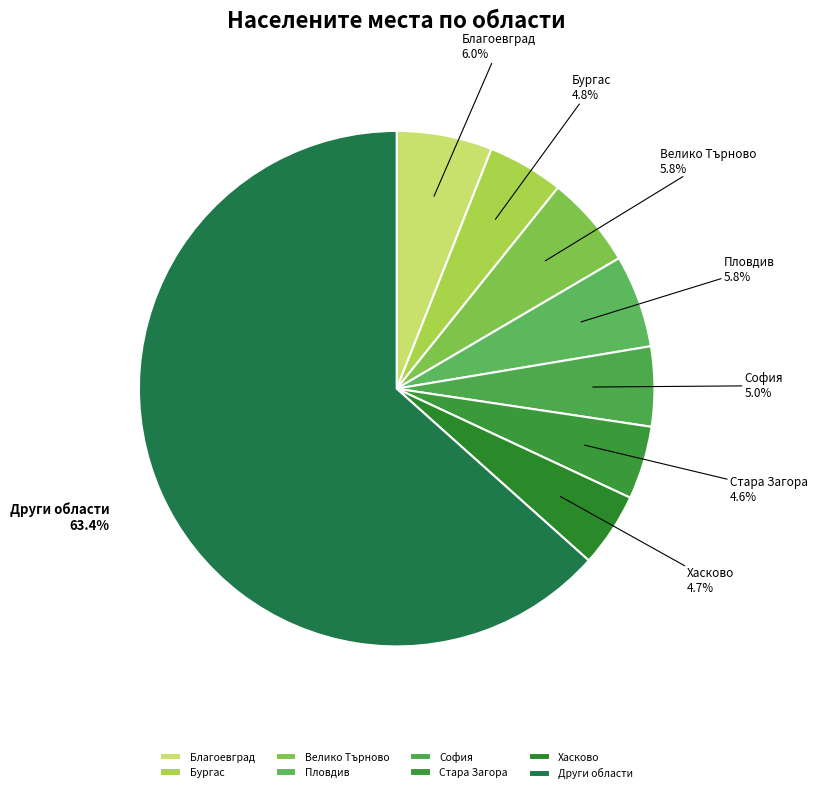

Combined, what portion of the pie is Стара Загора and Благоевград?

10.6%